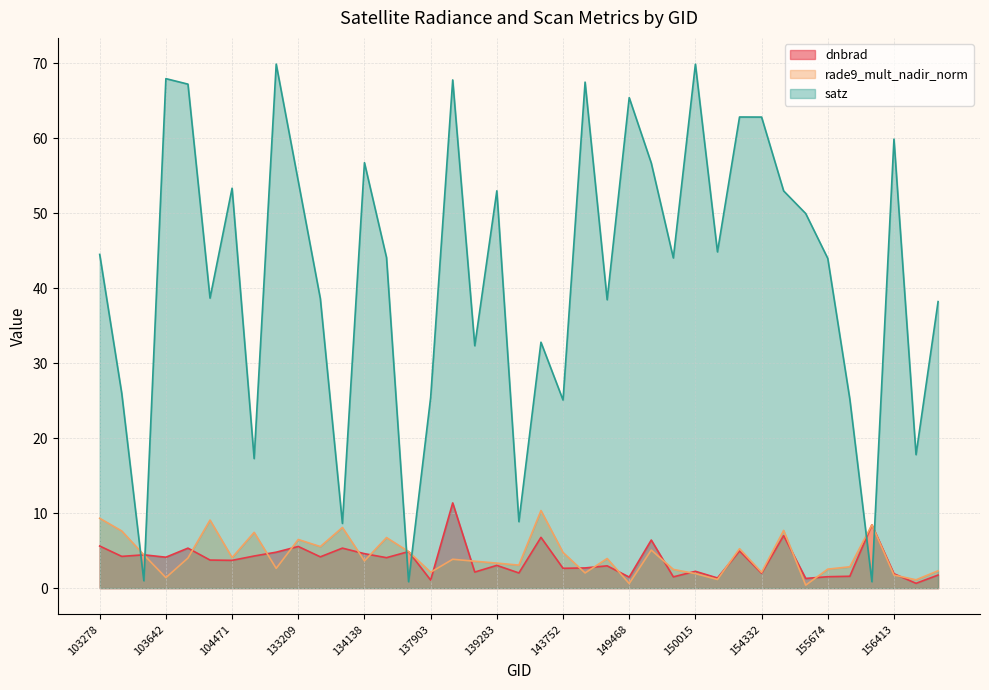

What is the total value across all series at 103515?

9.9